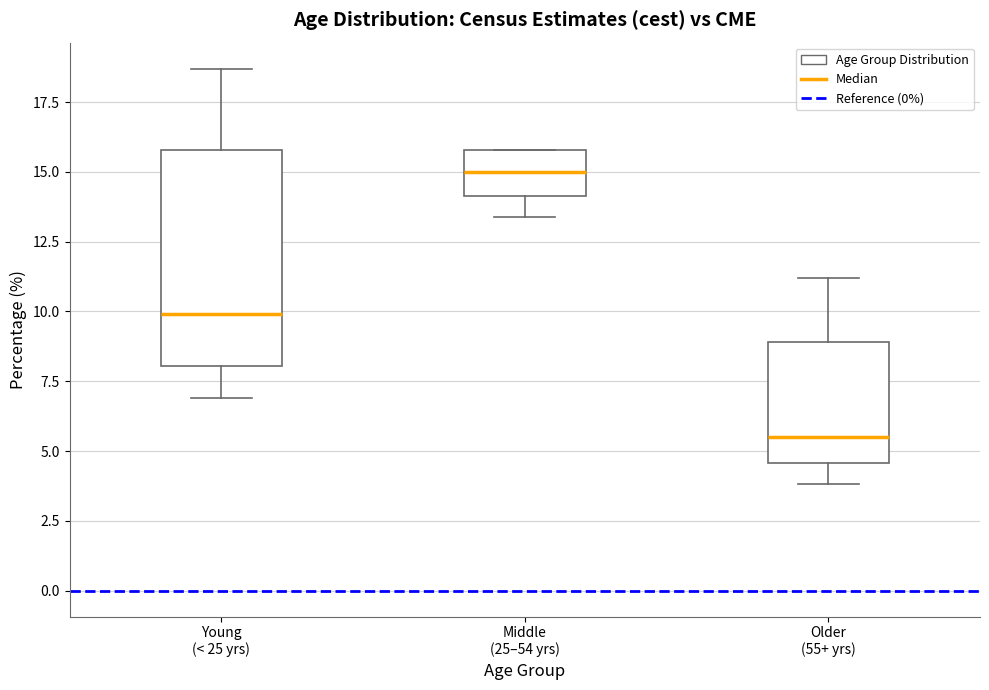

Comparing the boxes themselves (not the whiskers), which one is the tallest?

Young (< 25 yrs)